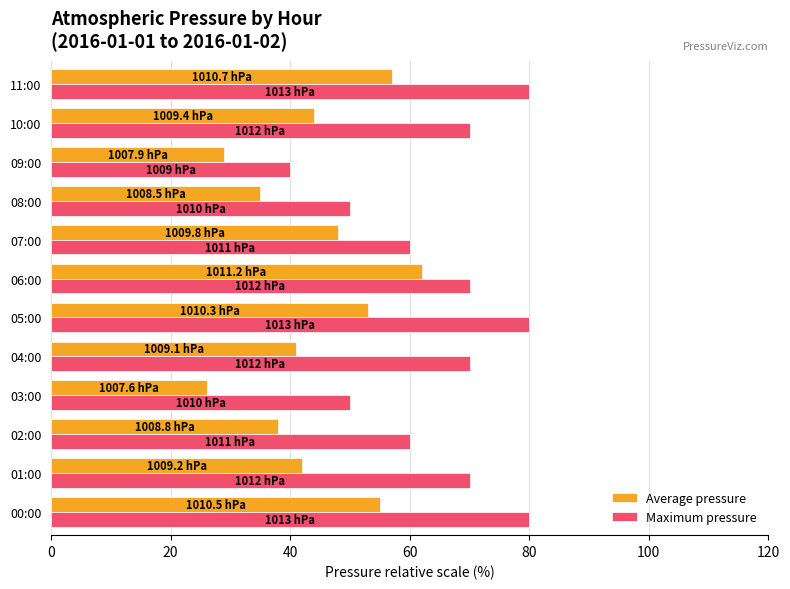

Is it true that Average pressure equals 107.9 at 06:00?

False